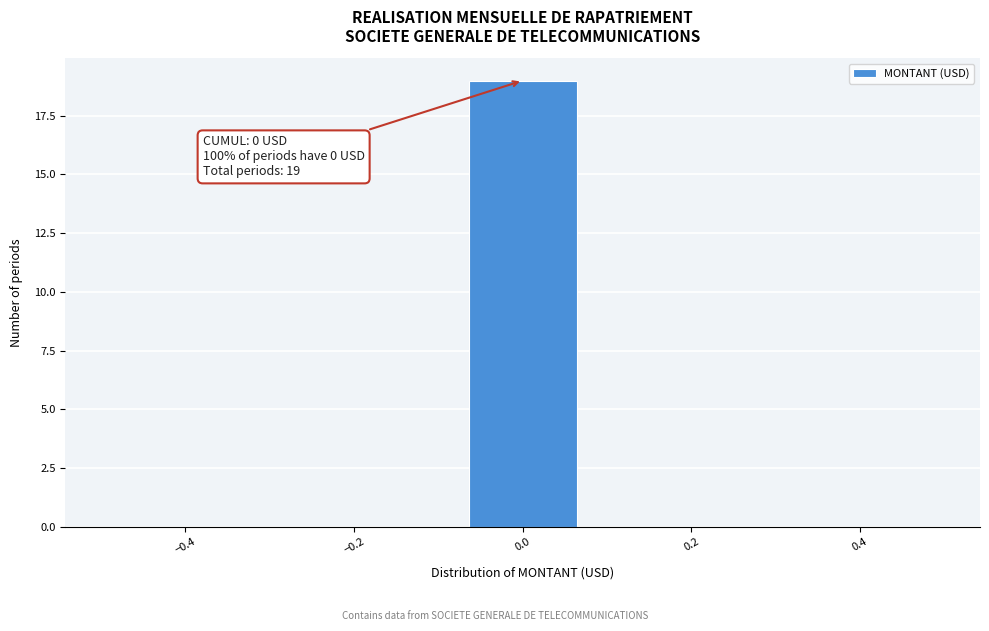

Over which range of the x-axis is the bar tallest?

-0.08 to 0.08